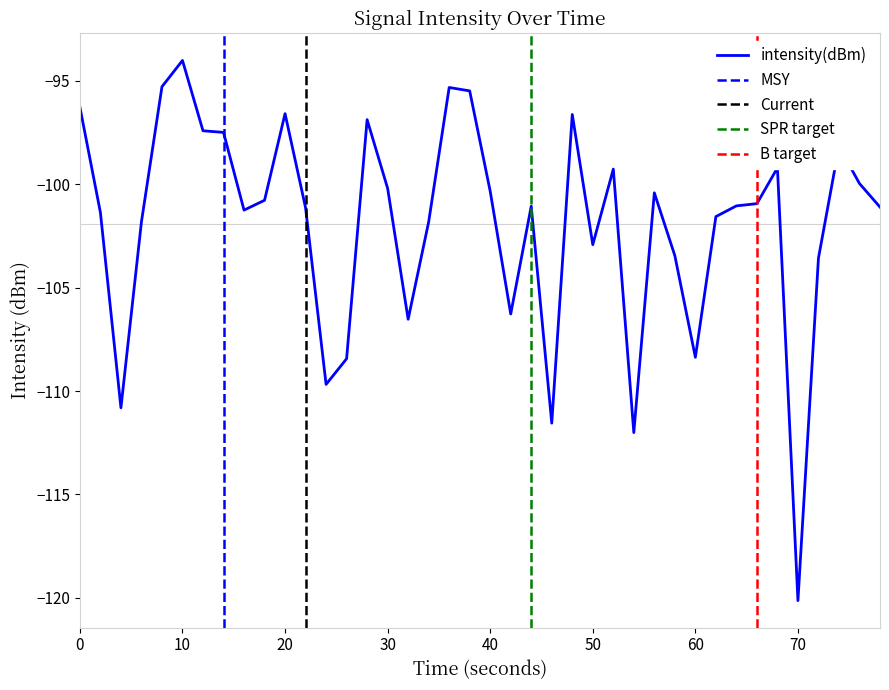

How many points are higher than both their immediate neighbors (excluding endpoints)?

10